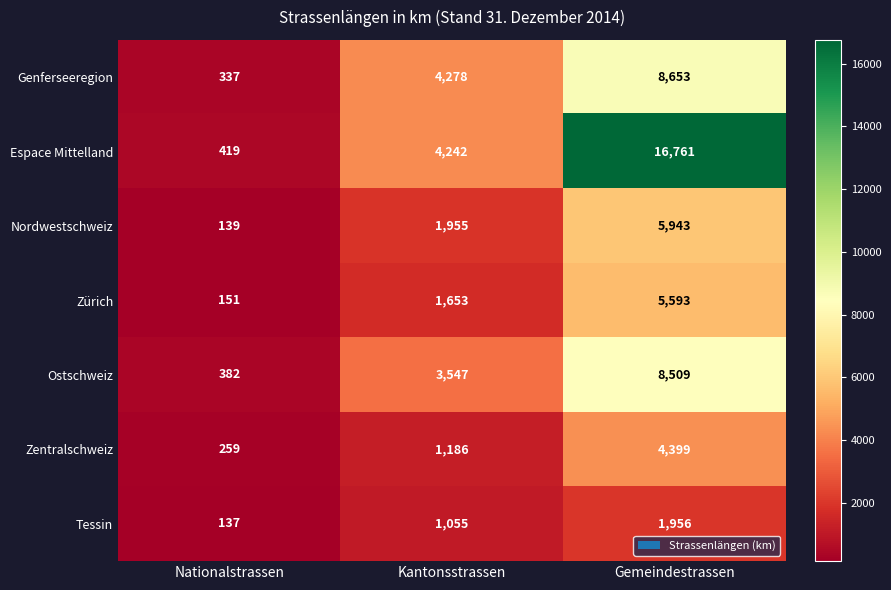

What is the average value of the Zürich series?

2466